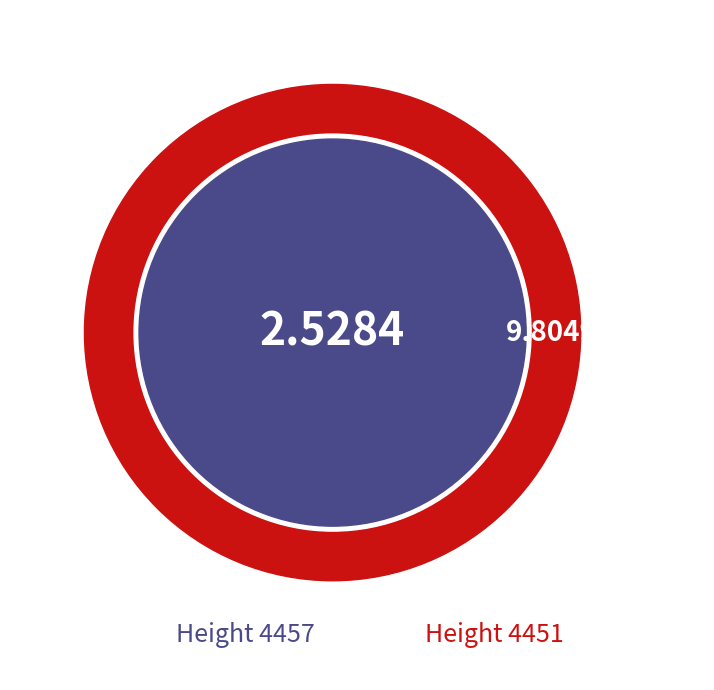

Which slice is the smallest?

4457